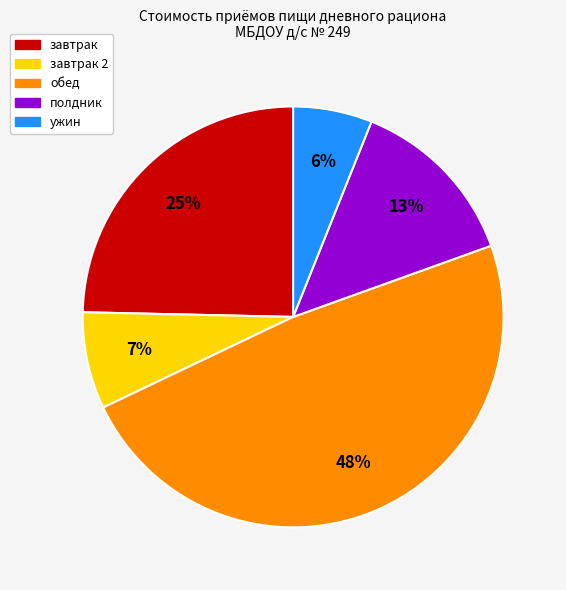

Is there a majority slice in this chart?

No